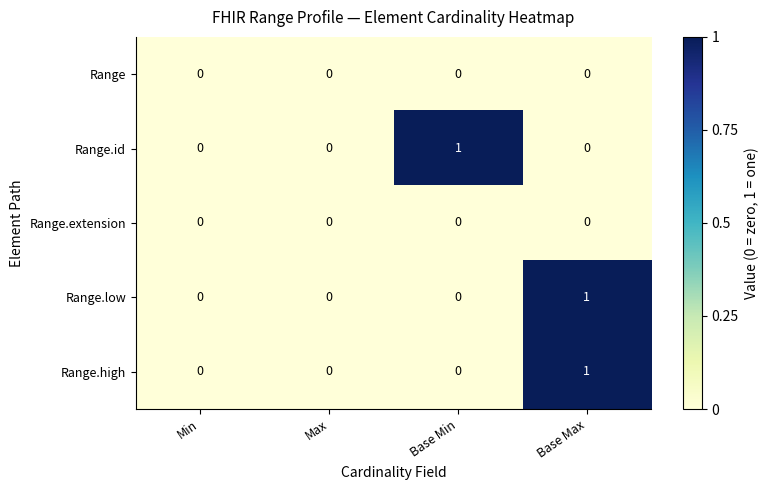

Reading left to right, list all the values displayed in this chart.

Range: Min=0	Max=0	Base Min=0	Base Max=0
Range.id: Min=0	Max=0	Base Min=1	Base Max=0
Range.extension: Min=0	Max=0	Base Min=0	Base Max=0
Range.low: Min=0	Max=0	Base Min=0	Base Max=1
Range.high: Min=0	Max=0	Base Min=0	Base Max=1